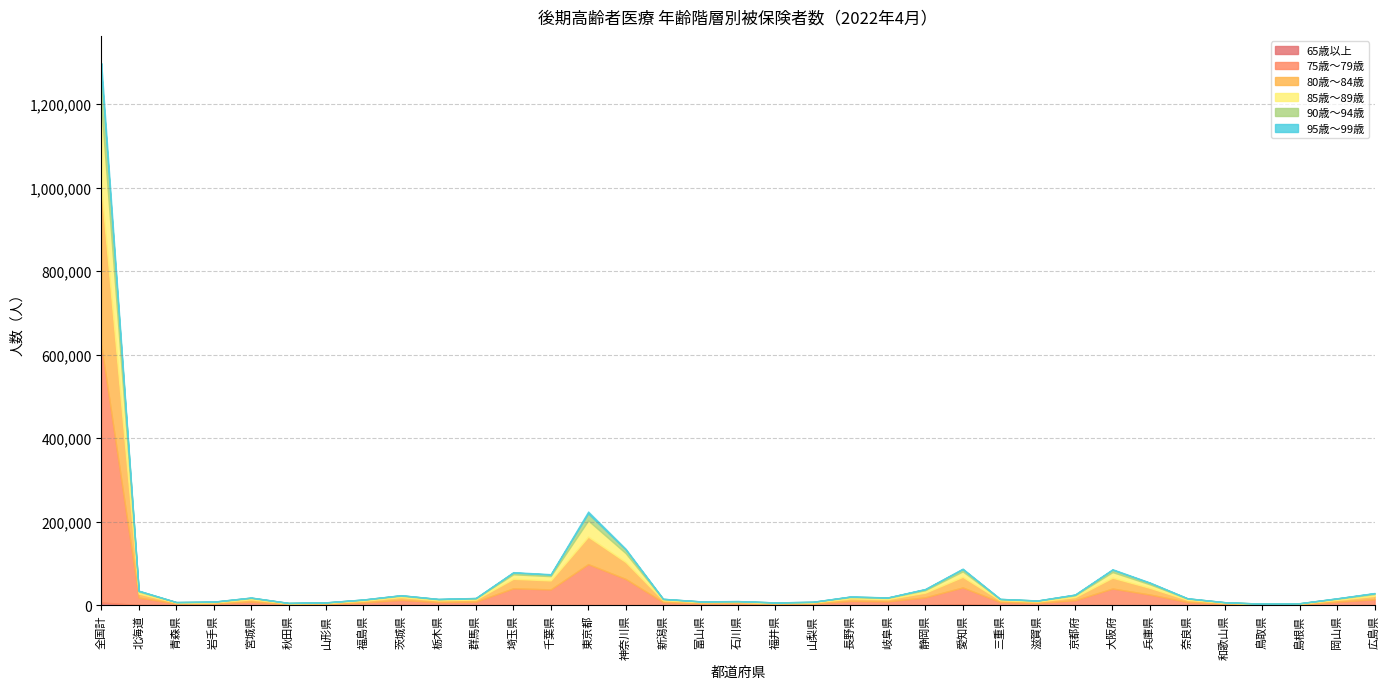

True or false: 85歳～89歳 and 75歳～79歳 intersect in this chart.

False